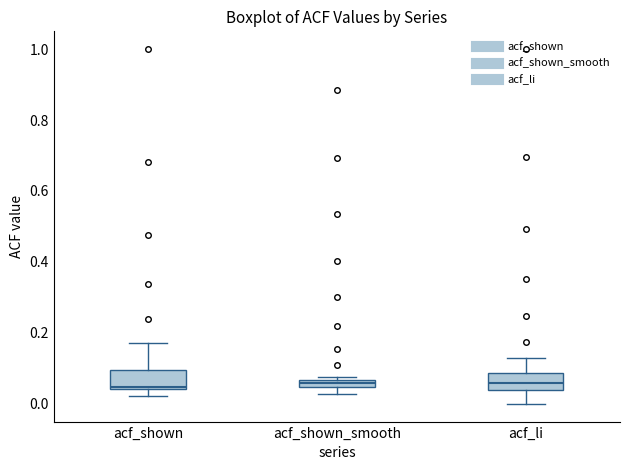

Where is the upper edge of the box for acf_shown on the y-axis? The values are not printed on the chart, so give them approximately, as read against the axis.

0.10